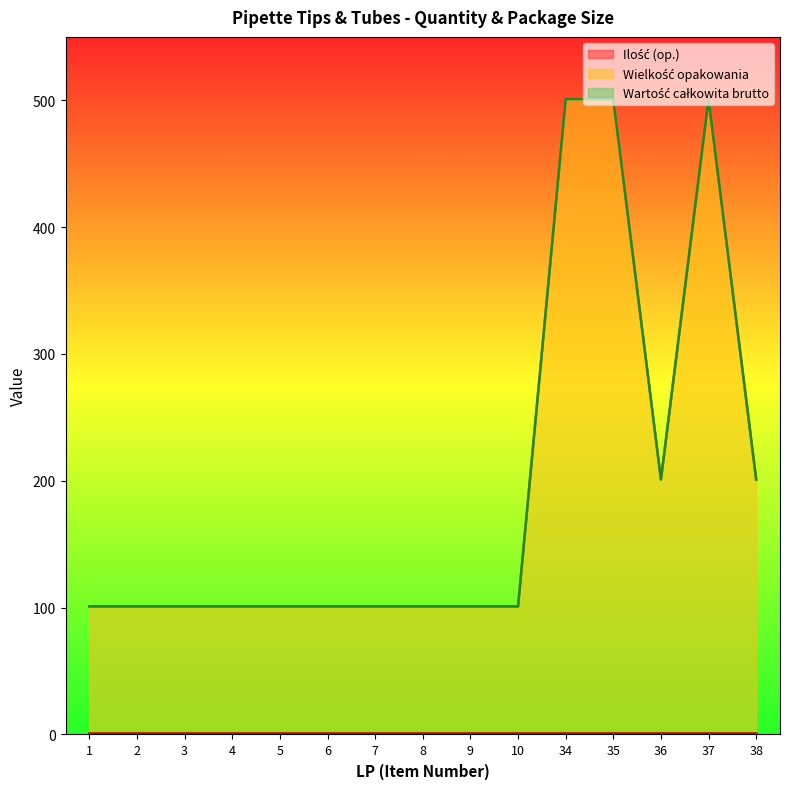

What is the maximum value shown in the chart?

500